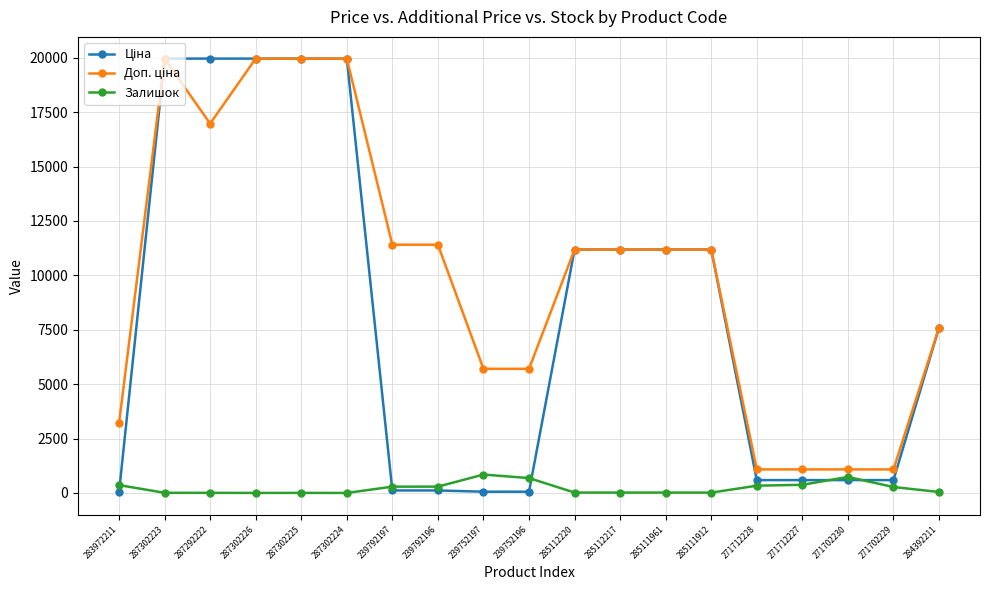

What is the highest value of the Залишок series?

845.0